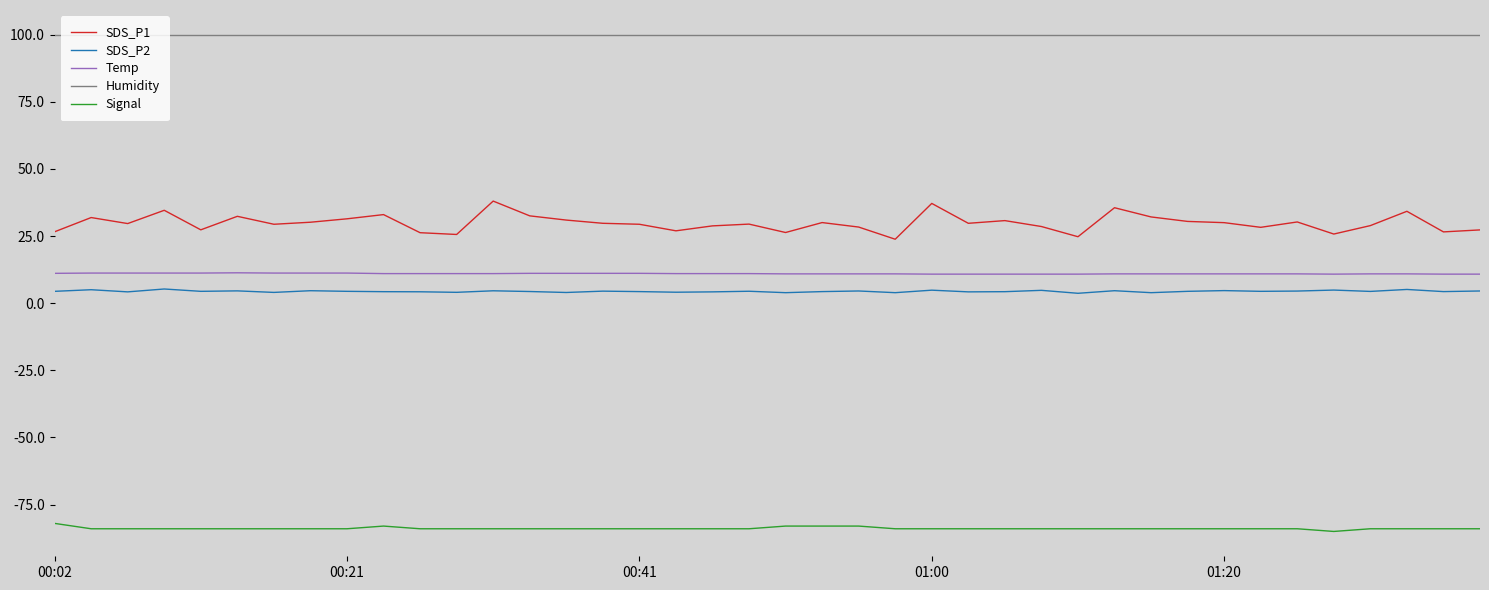

What is the difference between the maximum and minimum values in the SDS_P1 series?

14.2